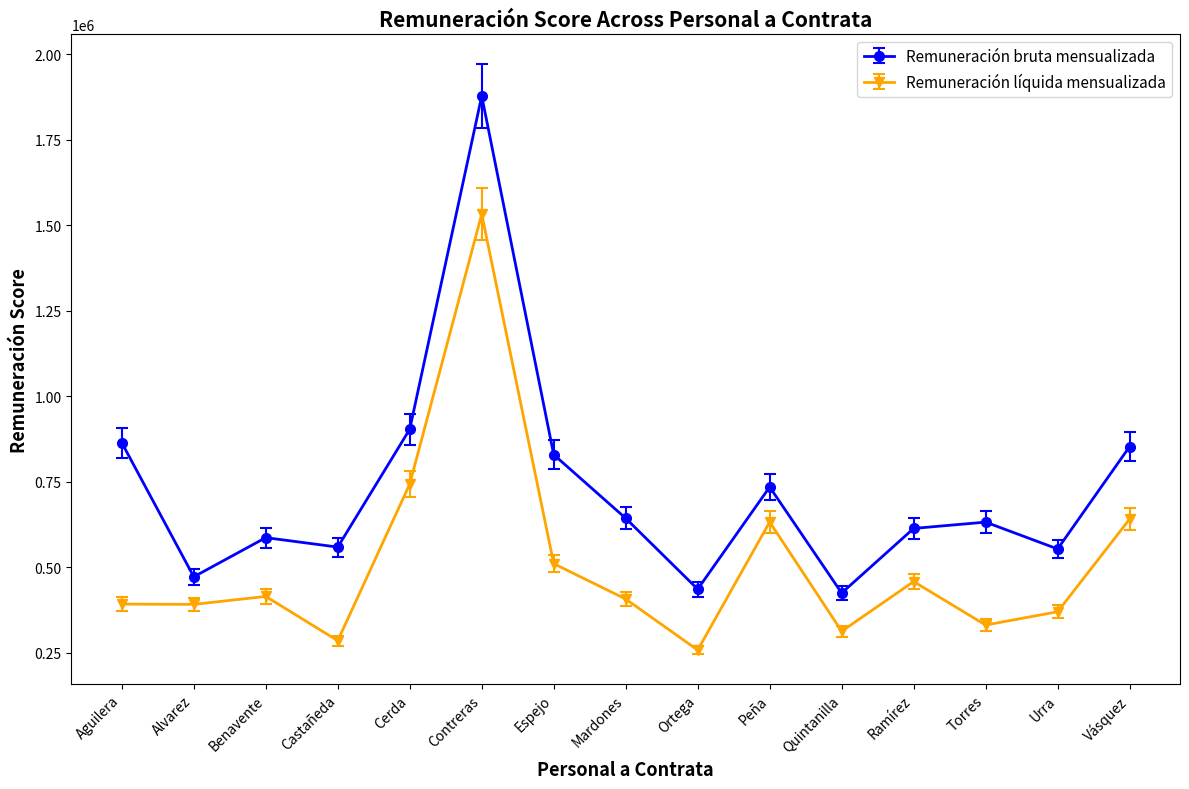

Is the value of Remuneración líquida mensualizada at Castañeda greater than the value of Remuneración bruta mensualizada at Peña?

No